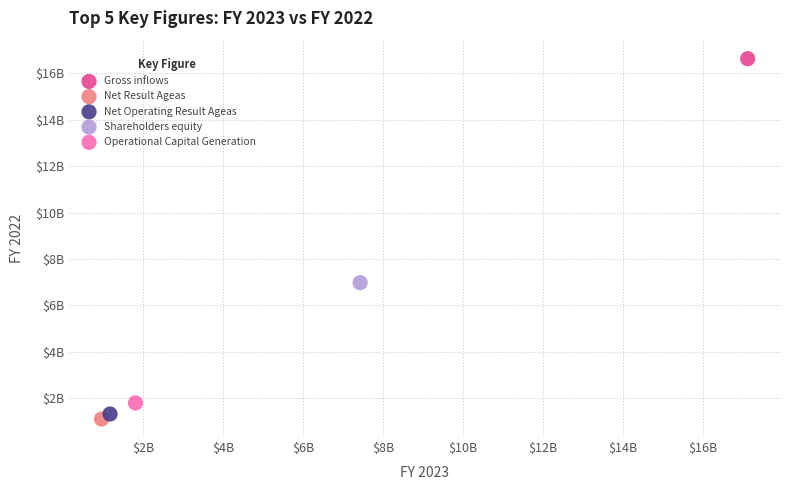

Which series contains the lowest Y value?

Net Result Ageas